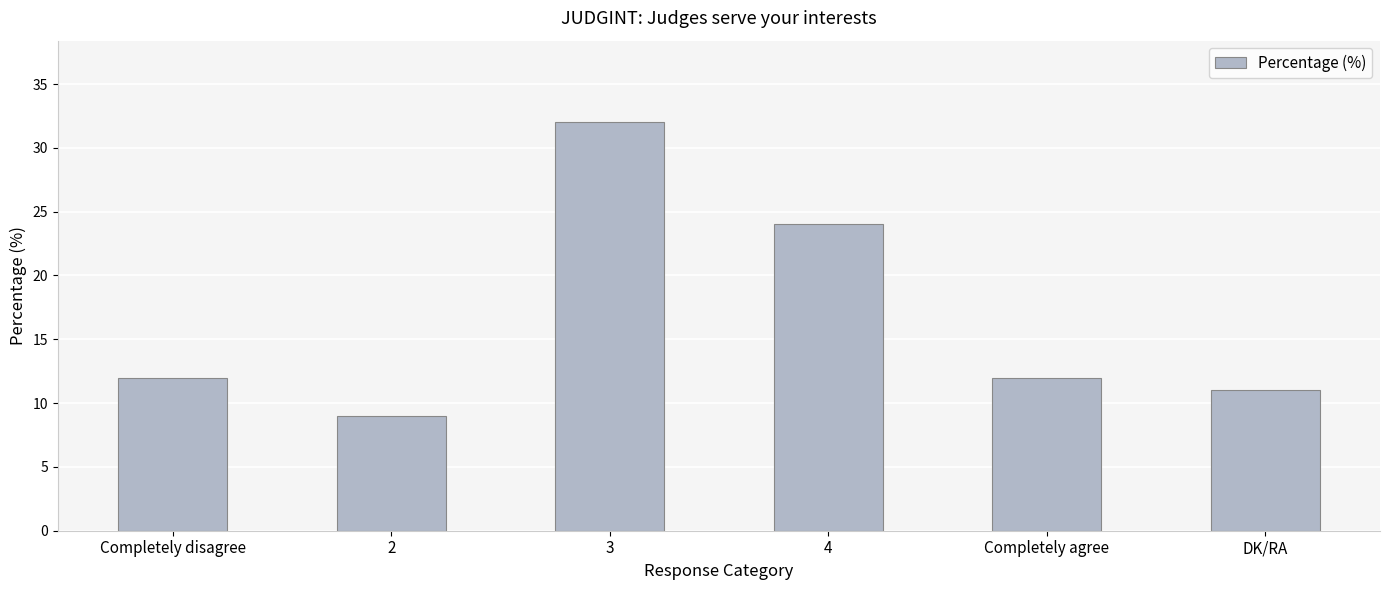

Read the value at 3, to the nearest 10.

30